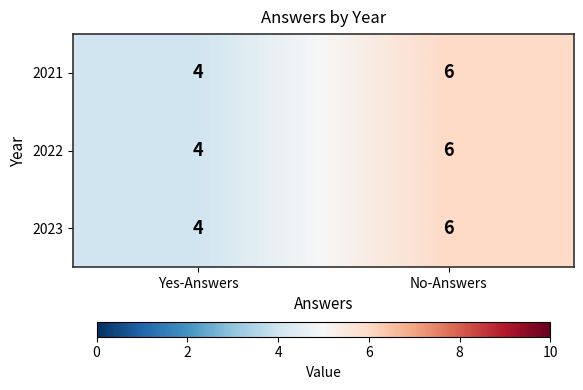

The 2021 series shows 6 at Yes-Answers. True or false?

False